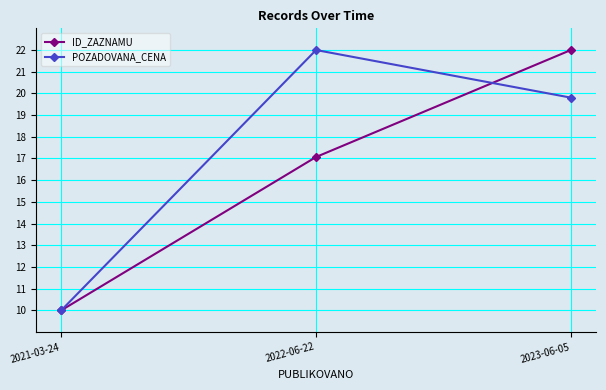

Is the value of ID_ZAZNAMU at 2022-06-22 greater than the value of POZADOVANA_CENA at 2022-06-22?

No